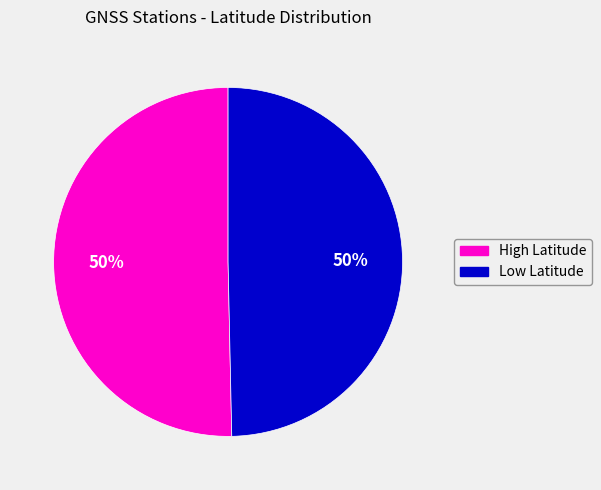

Is there any slice that represents more than half of the pie?

No